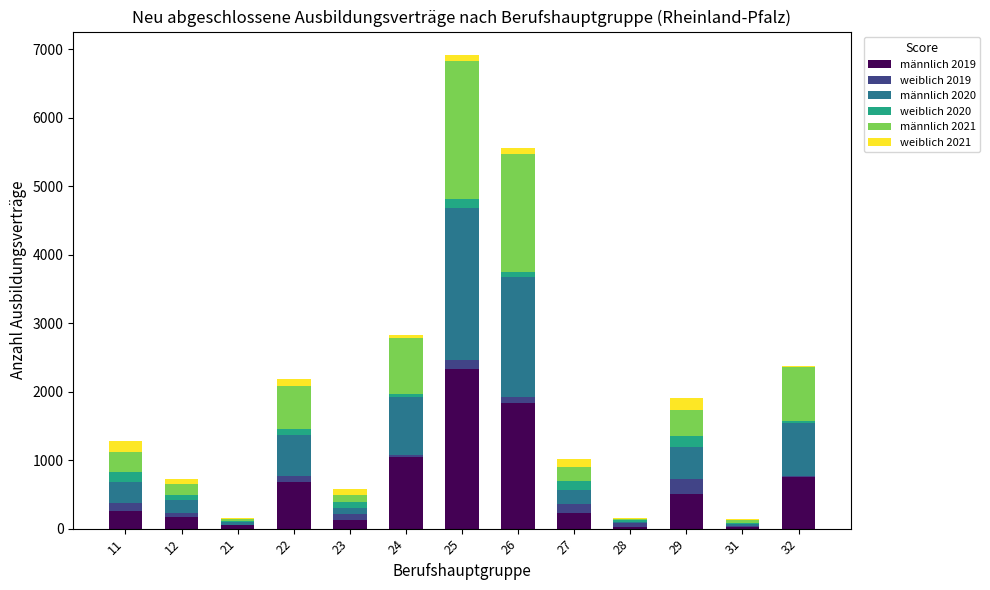

Is it true that weiblich 2020 equals 6 at 21?

True